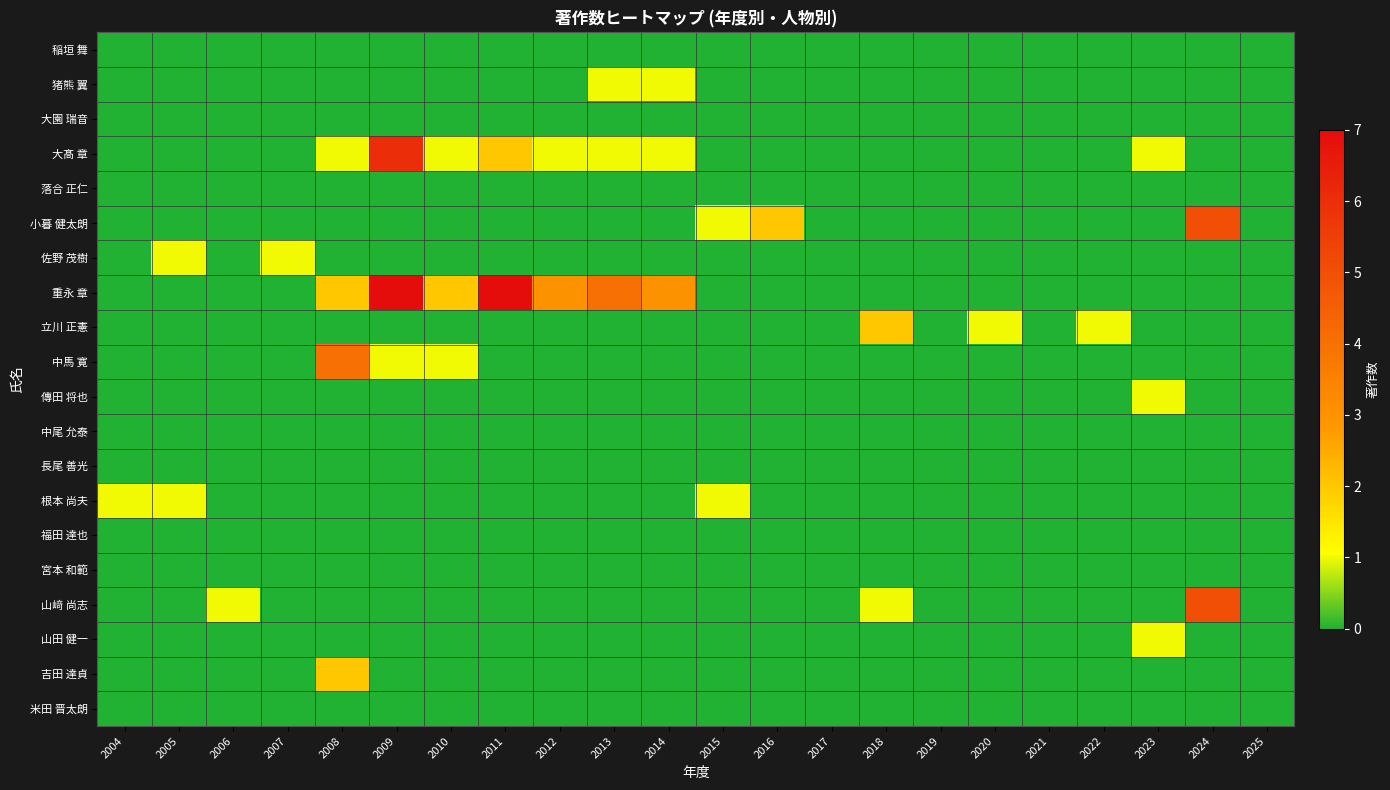

Which series has the widest spread of values?

重永 章